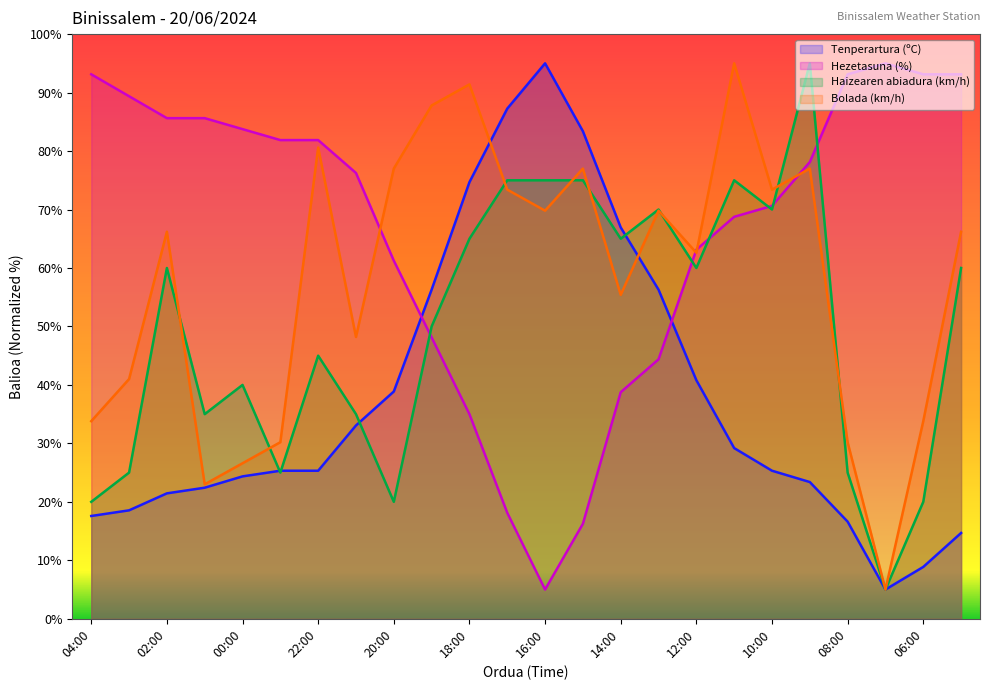

What is the minimum value shown in the chart?

5.0